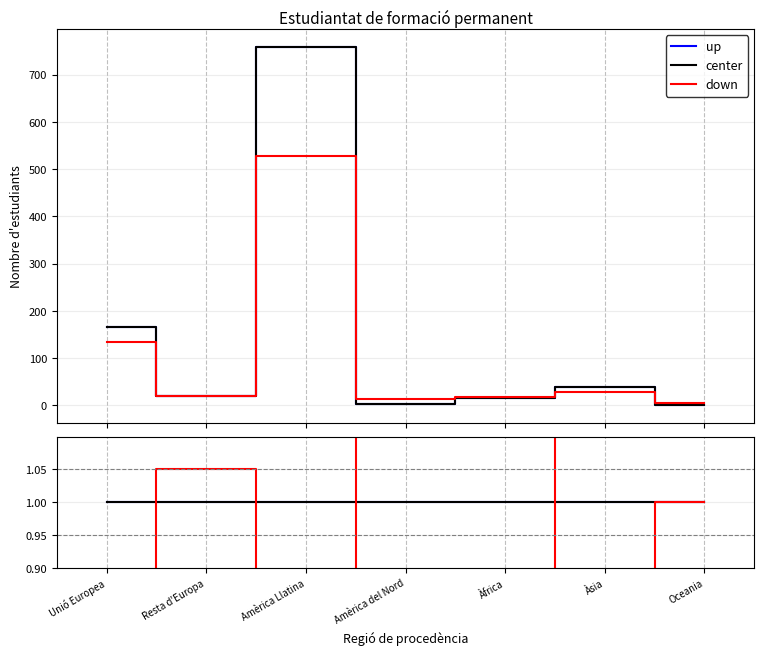

Which category has the lowest value in the up series?

Unió Europea